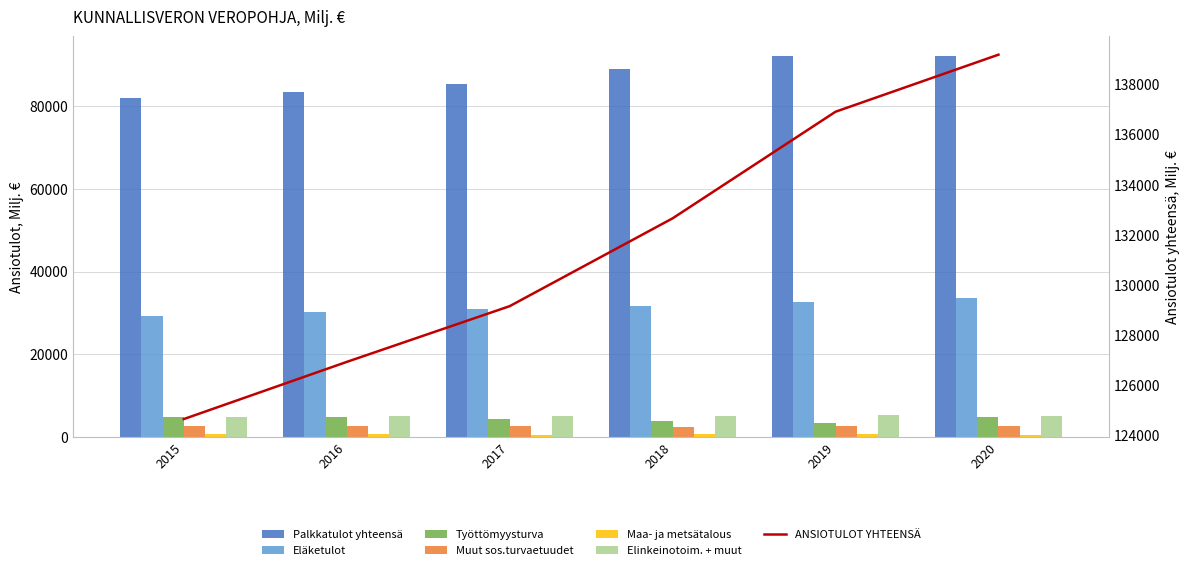

What is the approximate value of Elinkeinotoim. + muut at 2020?

5194.6